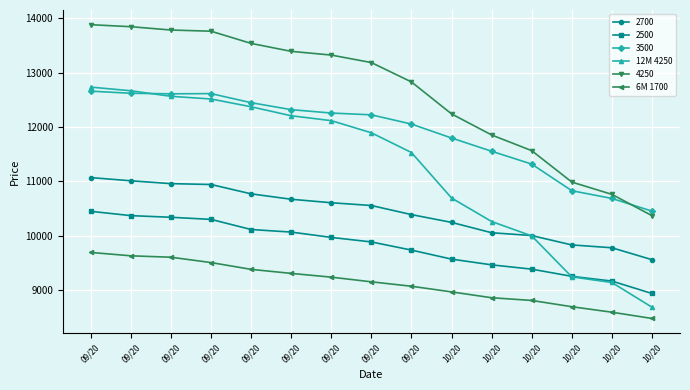

True or false: 6M 1700 has more than 2 interior local peaks.

False